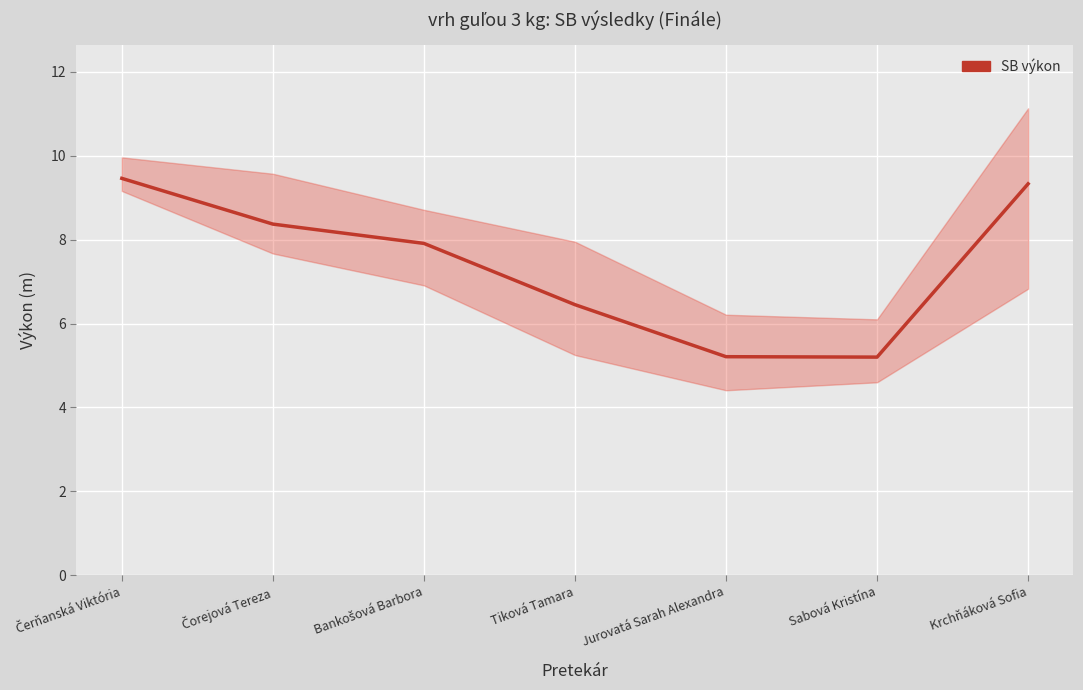

What position from the right is Jurovatá Sarah Alexandra?

3